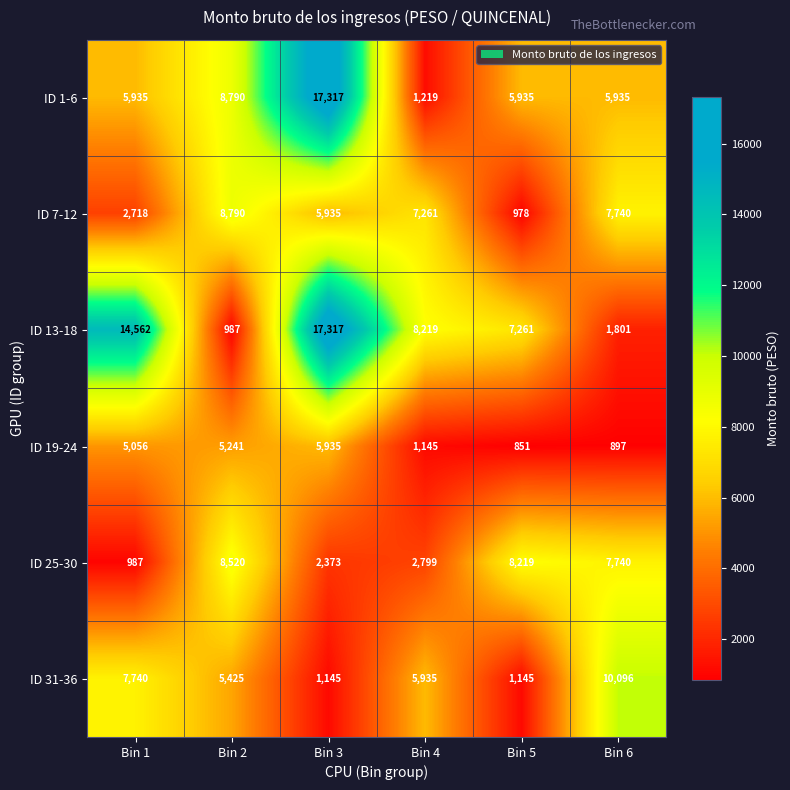

Where does the ID 7-12 series first go above 7261?

Bin 2